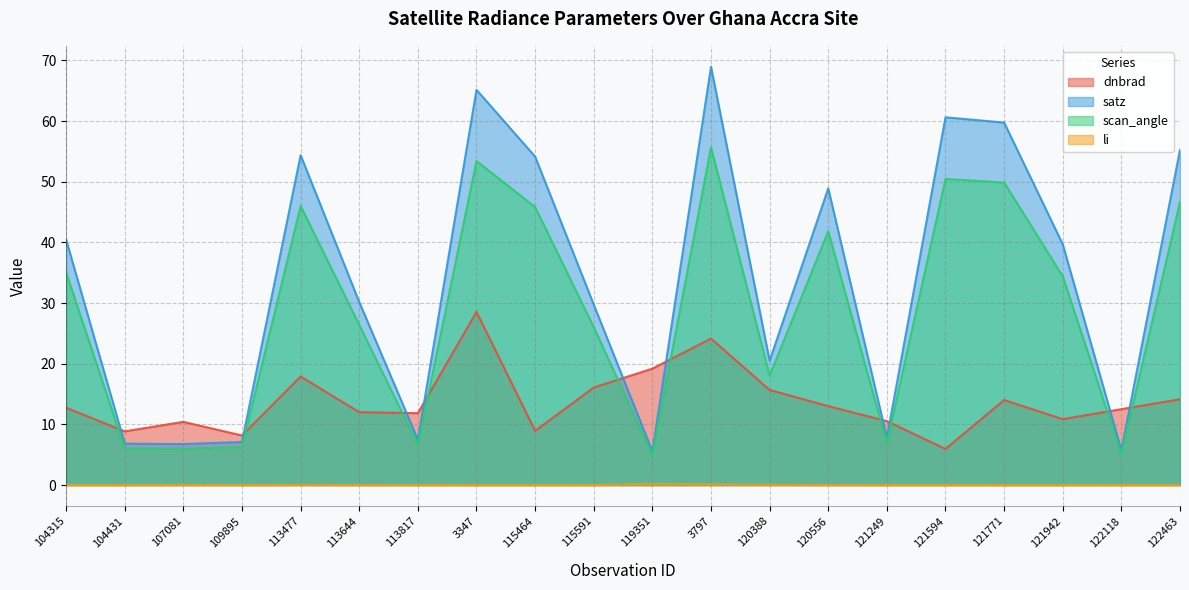

Reading right to left, list all the values displayed in this chart.

dnbrad: 122463=14.1	122118=12.5	121942=10.9	121771=14.0	121594=6.0	121249=10.5	120556=13.0	120388=15.7	3797=24.2	119351=19.2	115591=16.1	115464=8.9	3347=28.5	113817=11.9	113644=12.0	113477=17.9	109895=8.2	107081=10.4	104431=8.9	104315=12.8
satz: 122463=55.3	122118=5.7	121942=39.7	121771=59.8	121594=60.6	121249=7.8	120556=48.9	120388=20.5	3797=69.0	119351=5.6	115591=29.7	115464=54.2	3347=65.2	113817=7.5	113644=30.2	113477=54.4	109895=7.1	107081=6.8	104431=6.8	104315=40.5
scan_angle: 122463=46.7	122118=5.1	121942=34.4	121771=49.9	121594=50.5	121249=6.9	120556=41.8	120388=18.1	3797=55.7	119351=4.9	115591=26.0	115464=45.8	3347=53.4	113817=6.6	113644=26.4	113477=46.0	109895=6.3	107081=6.0	104431=6.0	104315=35.1
li: 122463=0.0	122118=0.0	121942=0.0	121771=0.0	121594=0.0	121249=0.0	120556=0.0	120388=0.0	3797=0.1	119351=0.1	115591=0.0	115464=0.0	3347=0.0	113817=0.0	113644=0.0	113477=0.0	109895=0.0	107081=0.0	104431=0.0	104315=0.0